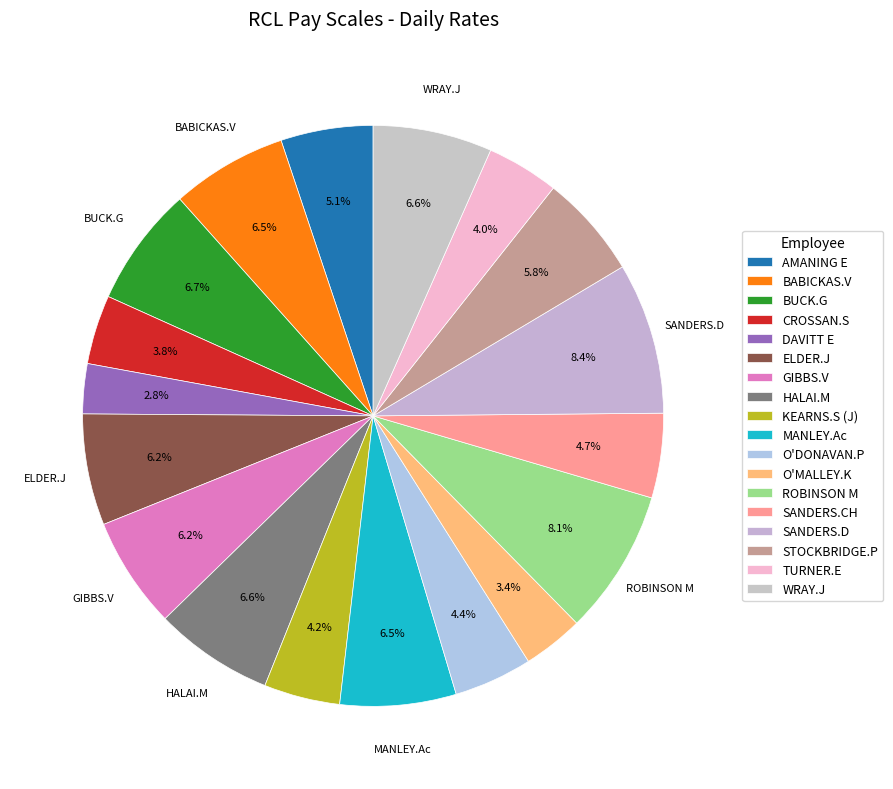

To the nearest percent, what is the difference between the KEARNS.S (J) and SANDERS.D slice percentages?

4%